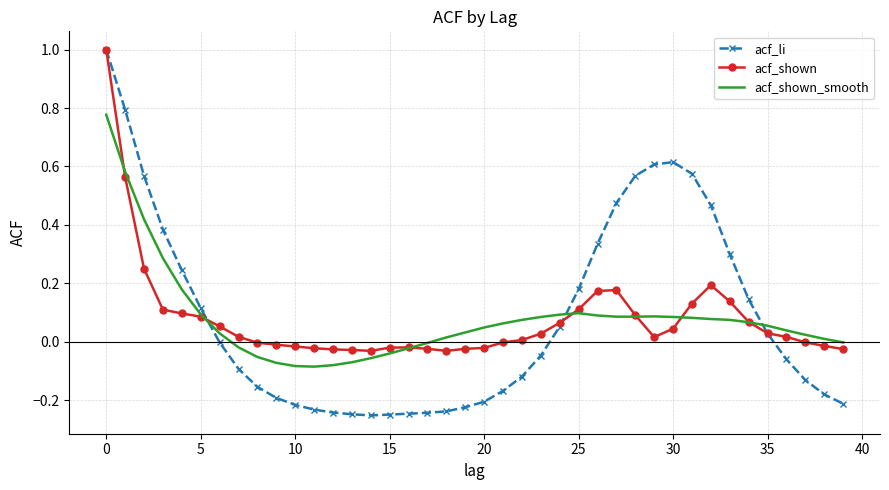

What is the maximum value shown in the chart?

1.0